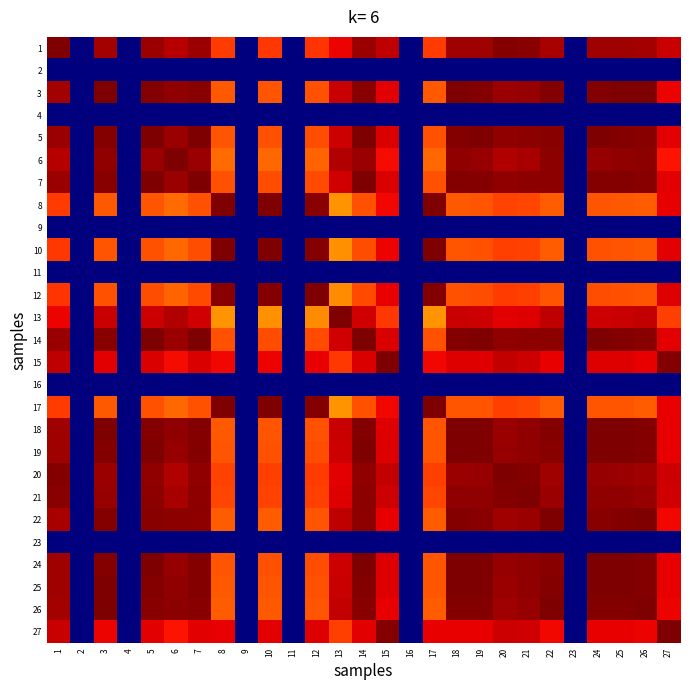

At which category is the sum across all series the highest?

14